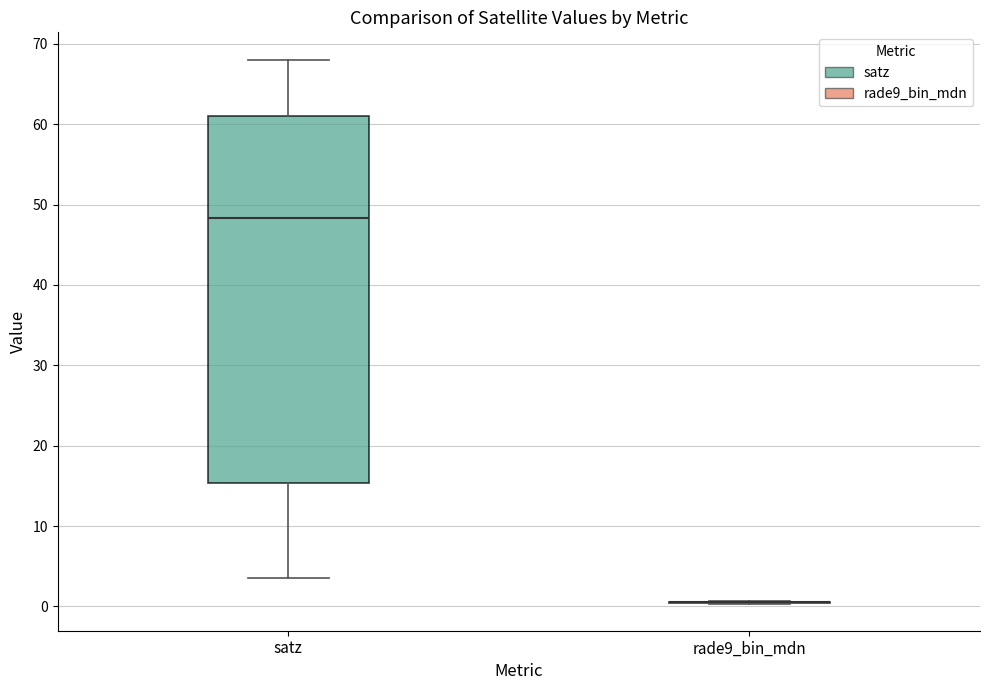

Reading left to right, transcribe this box plot: for each box, give where its median line is, the range the box spans, and where its two whiskers end, as read against the y-axis. The values are not printed on the chart, so give them approximately, as read against the axis.

satz: median 48, box 15 to 61, whiskers 4 to 68
rade9_bin_mdn: box collapsed to a line at 1, whiskers 0 to 1